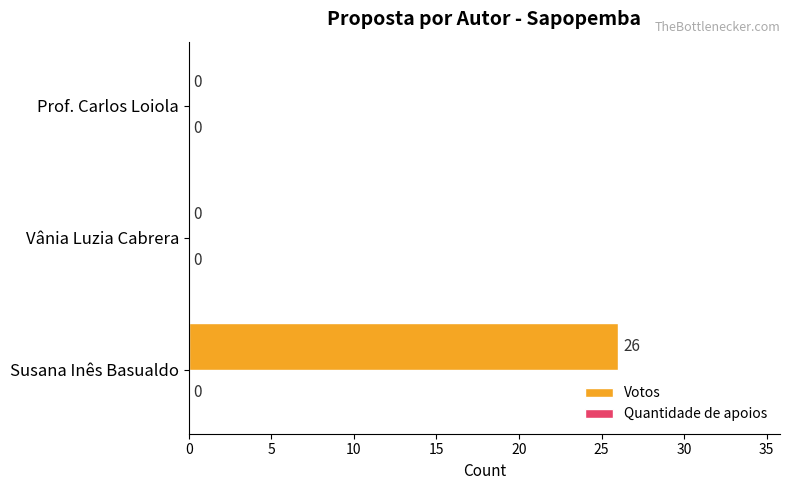

True or false: the data shows 15 at Vânia Luzia Cabrera.

False